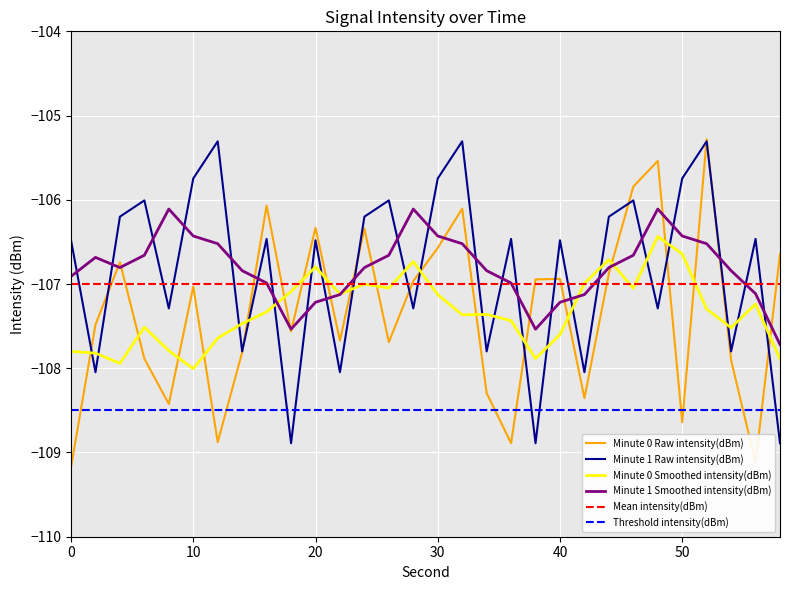

What is the average value of the Minute 1 Raw intensity(dBm) series?

-106.8